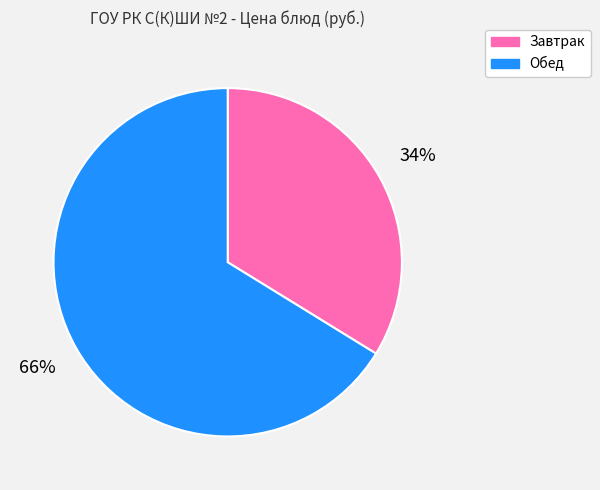

Which category has the smallest portion of the pie?

Завтрак